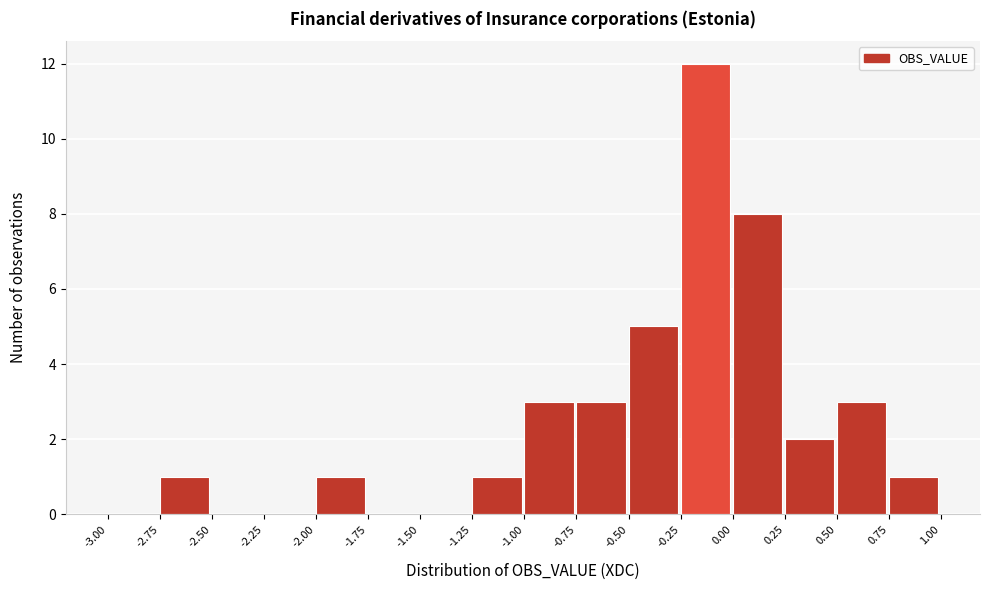

Reading left to right, list every bar in this chart as the range it spans on the x-axis followed by its height. The values are not printed on the chart, so give them approximately, as read against the axis.

-3.00 to -2.75: 0
-2.75 to -2.50: 1
-2.50 to -2.25: 0
-2.25 to -2.00: 0
-2.00 to -1.75: 1
-1.75 to -1.50: 0
-1.50 to -1.25: 0
-1.25 to -1.00: 1
-1.00 to -0.75: 3
-0.75 to -0.50: 3
-0.50 to -0.25: 5
-0.25 to 0.00: 12
0.00 to 0.25: 8
0.25 to 0.50: 2
0.50 to 0.75: 3
0.75 to 1.00: 1